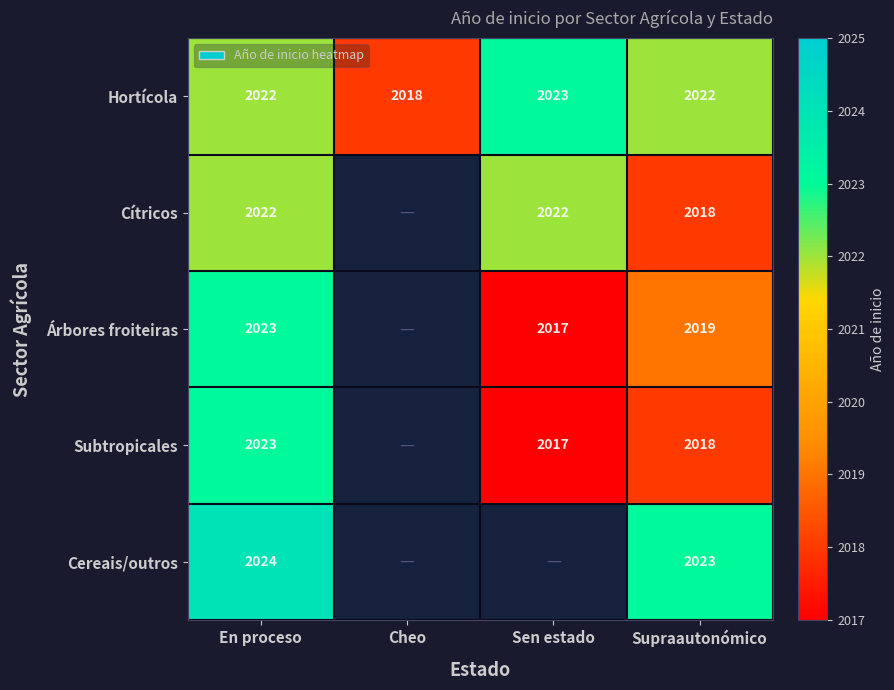

The Subtropicales series shows 2023 at En proceso. True or false?

True